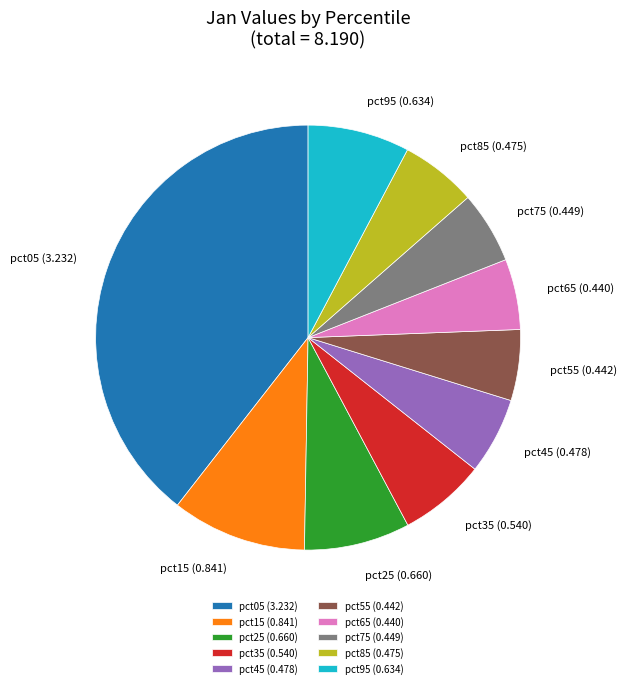

True or false: pct85 accounts for 6% of the total.

True